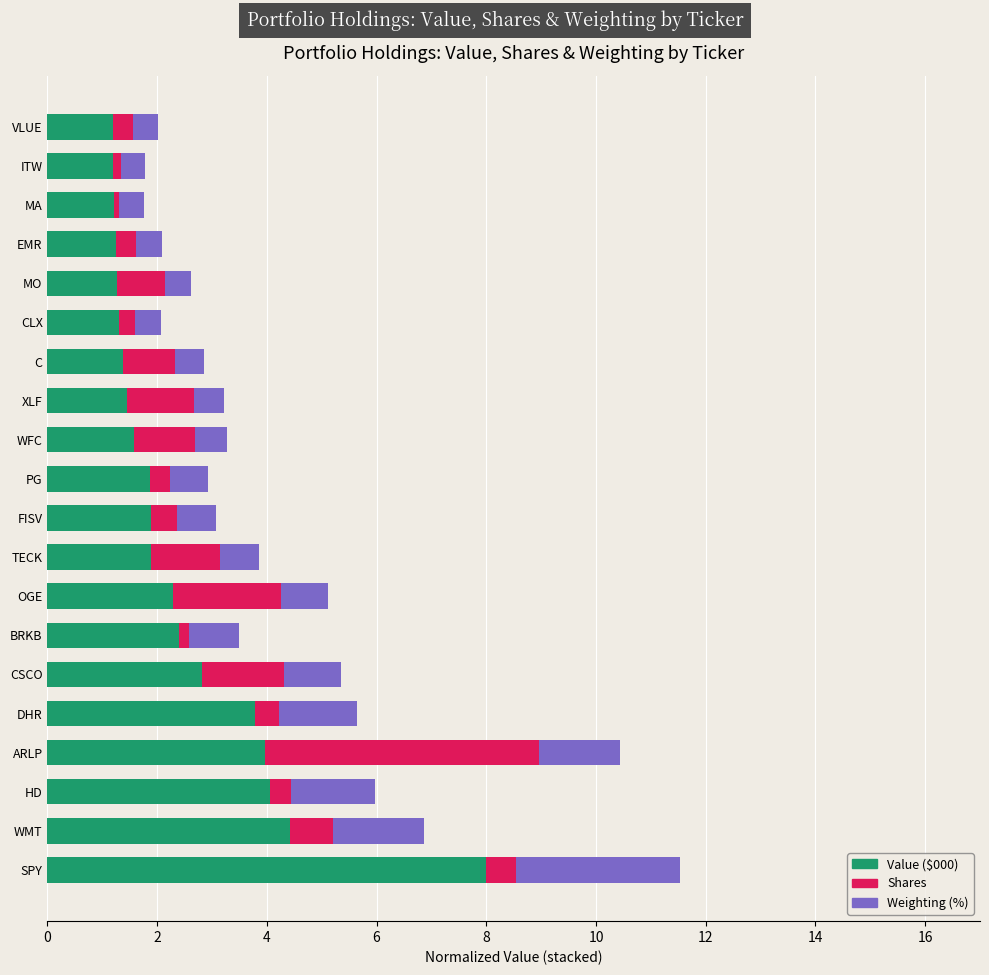

At which category is the sum across all series the highest?

SPY